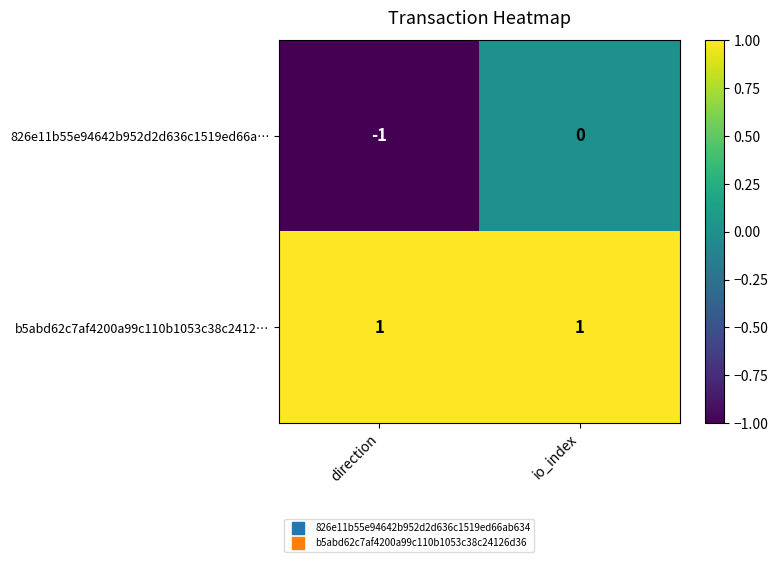

At io_index, list the series in order from smallest to largest.

826e11b55e94642b952d2d636c1519ed66a…, b5abd62c7af4200a99c110b1053c38c2412…